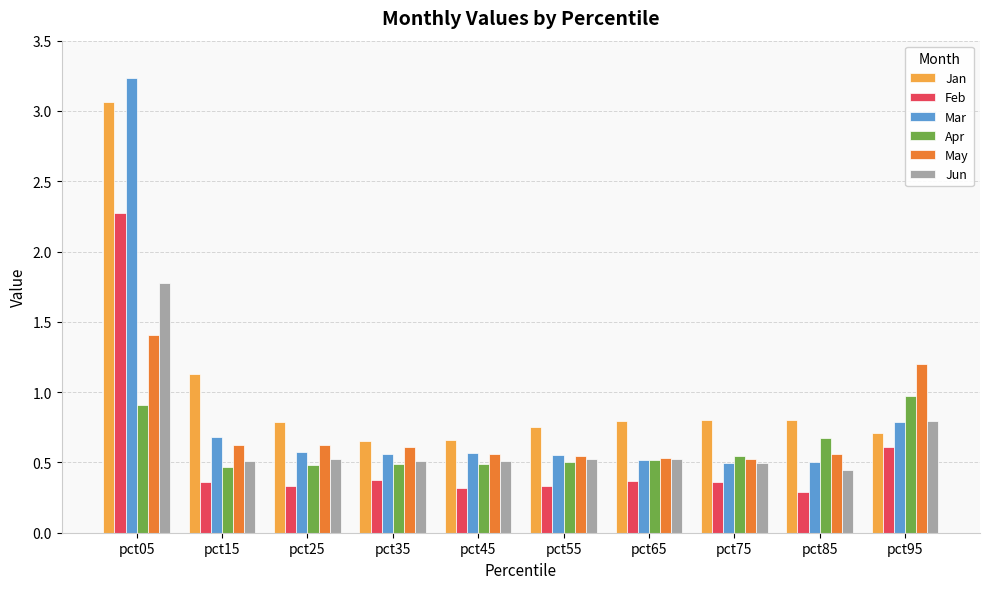

What is the difference between the second highest and minimum values in the Jun series?

0.3